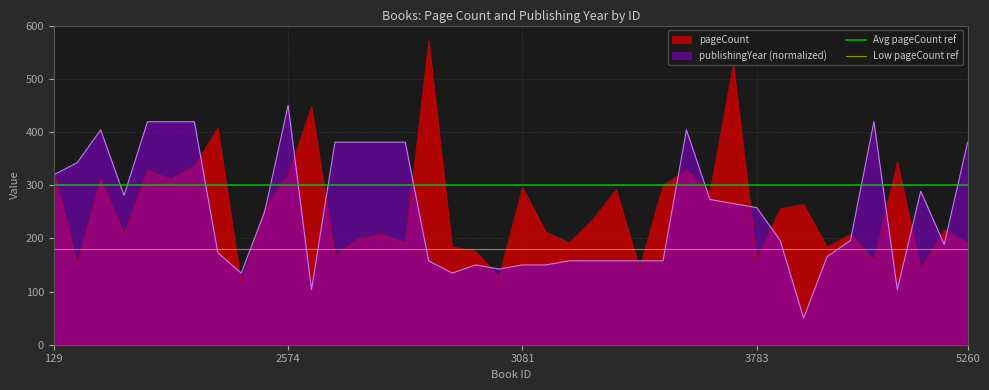

Which series ends up on top after the final intersection of publishingYear (normalized) and pageCount?

publishingYear (normalized)